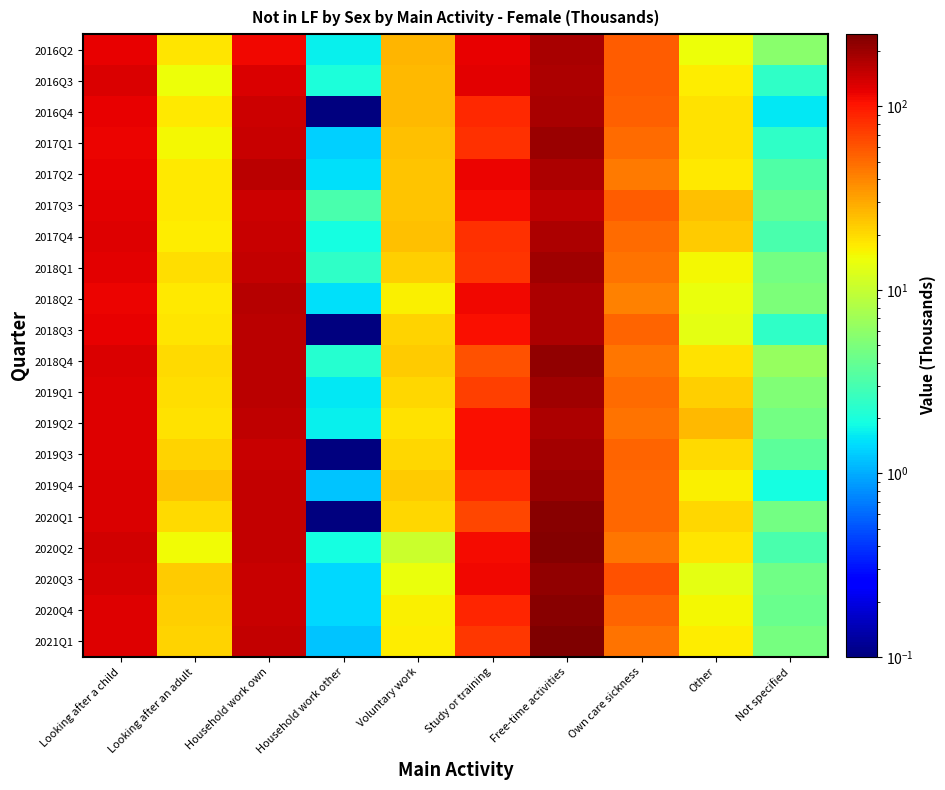

At which category is the sum across all series the highest?

Free-time activities